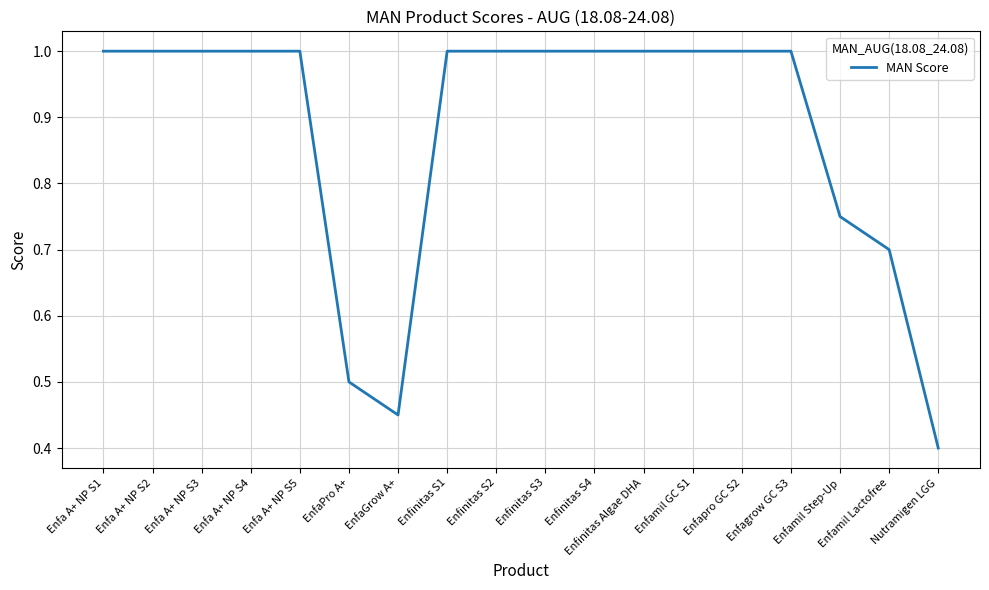

How many distinct data groups are displayed?

1